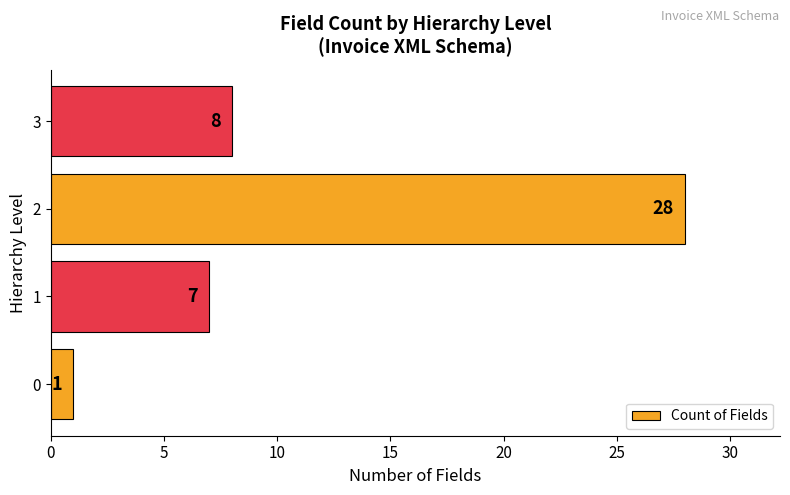

Does the chart contain stacked bars?

No